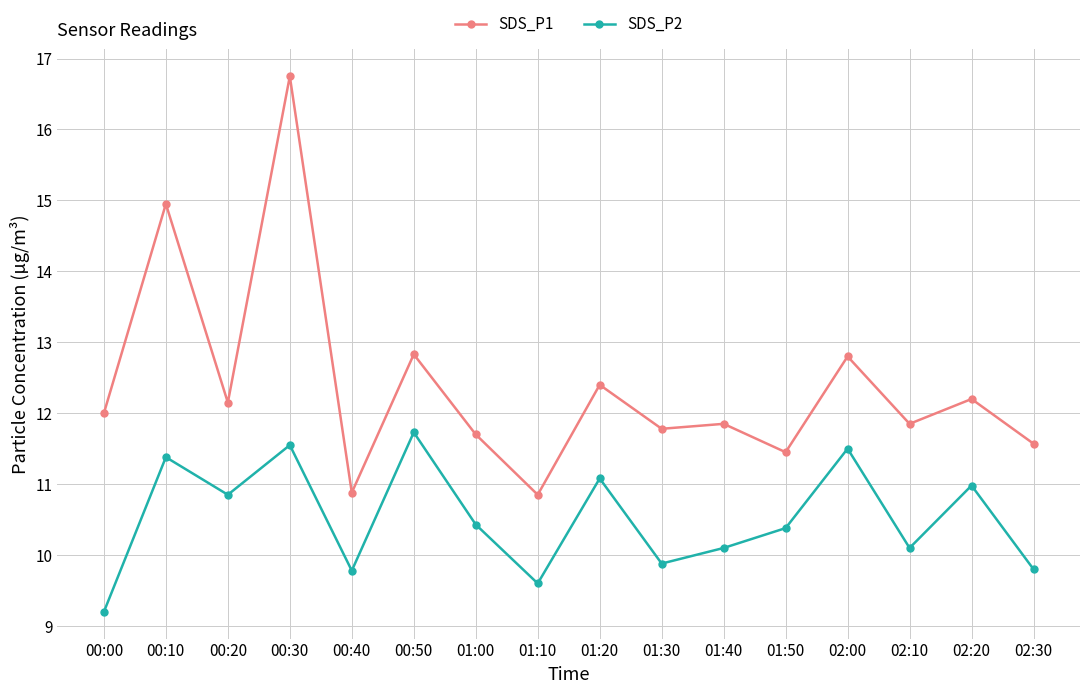

What is the label of the 14th point from the left?

02:10